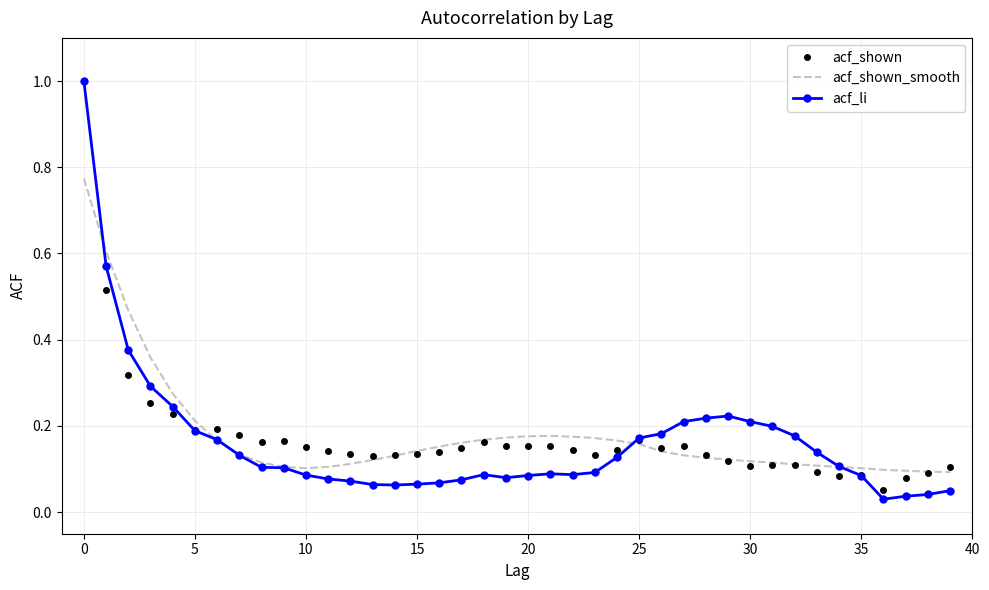

What is the greatest value displayed?

1.0